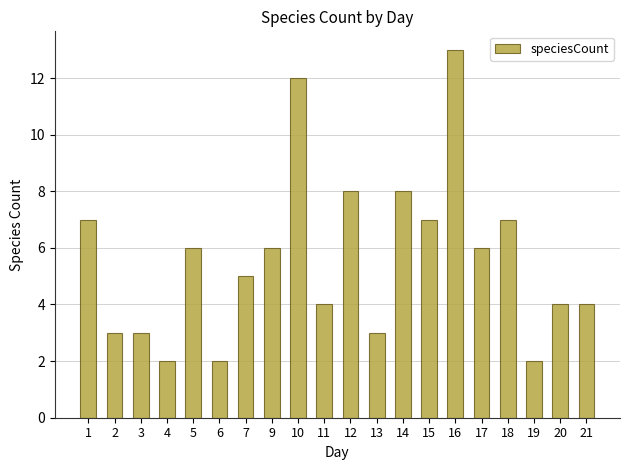

How many distinct data groups are displayed?

1